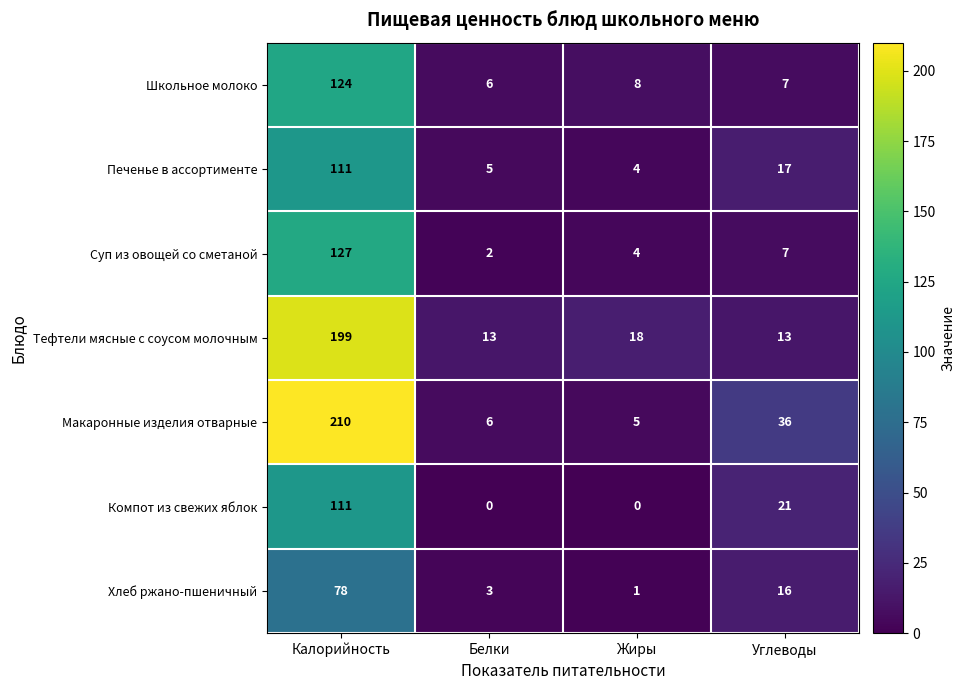

List the labels in order of Макаронные изделия отварные value, smallest first.

Жиры, Белки, Углеводы, Калорийность